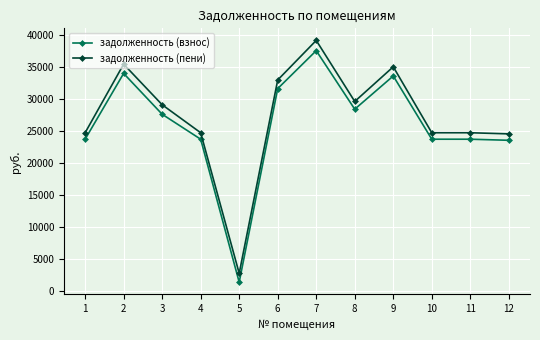

What are all the series names shown in the legend?

задолженность (взнос), задолженность (пени)